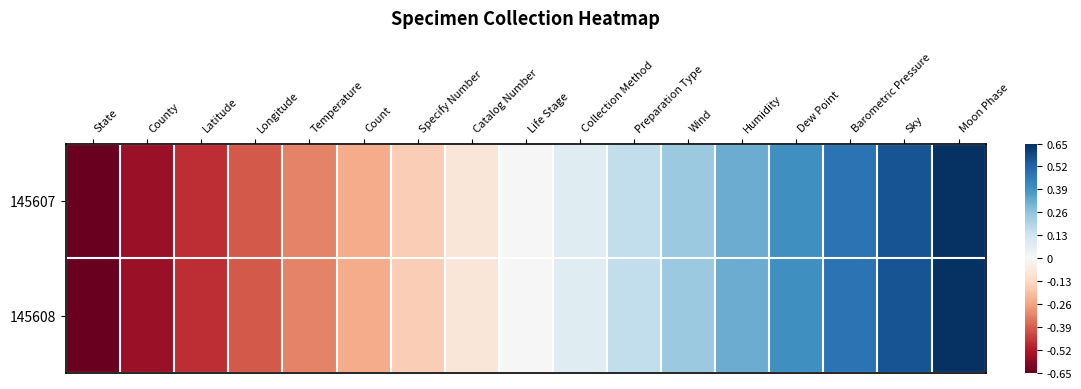

Rank the series by their maximum value, from highest to lowest.

145607, 145608